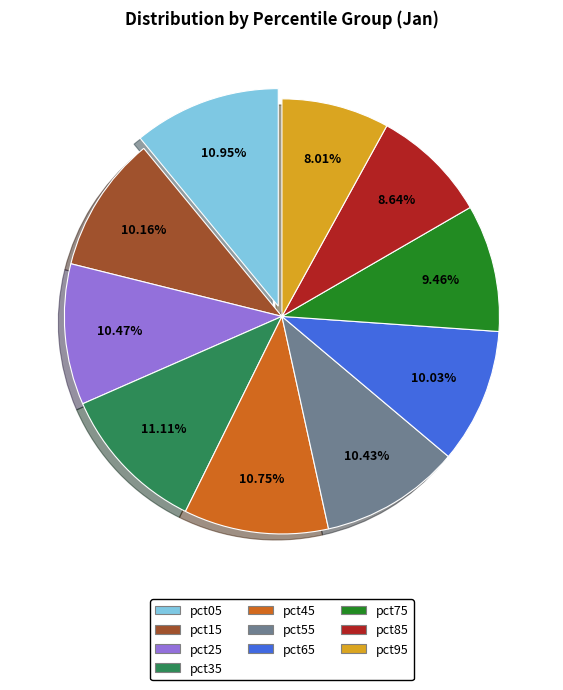

What is the smallest slice in the pie chart?

pct95